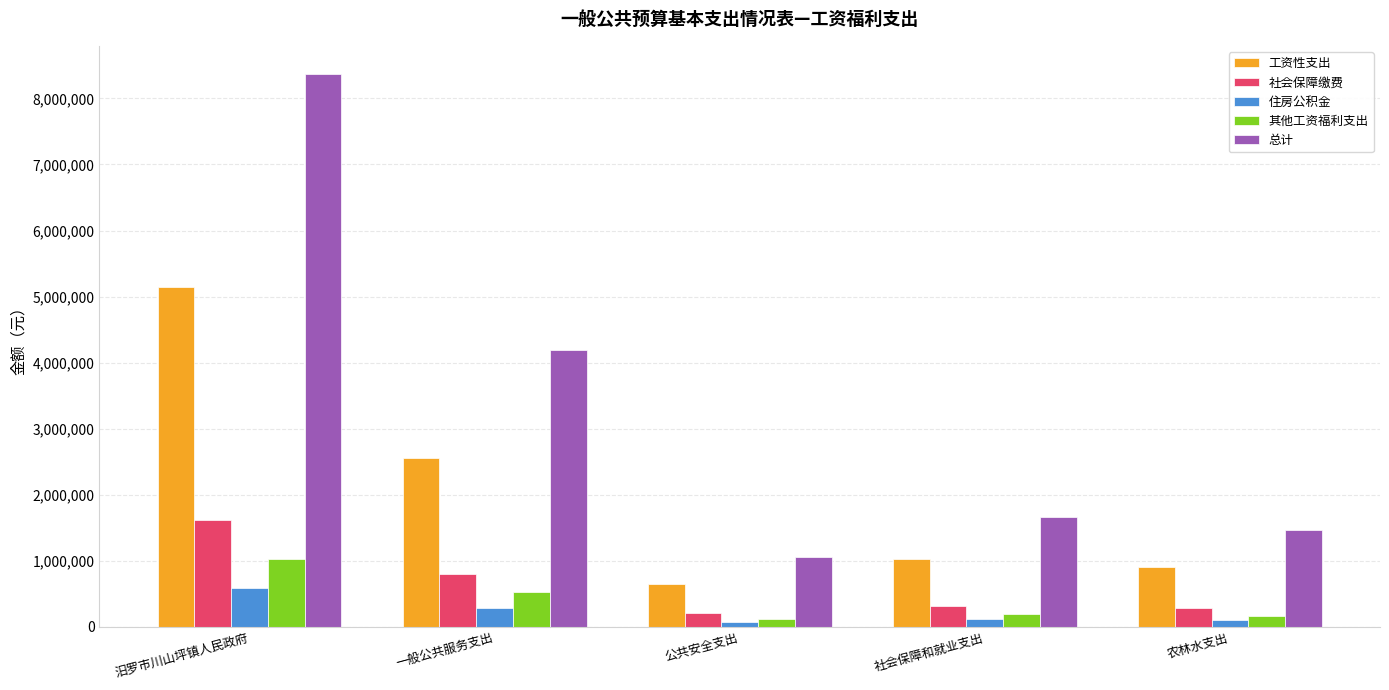

How many values in the 工资性支出 series are below 1023090?

2